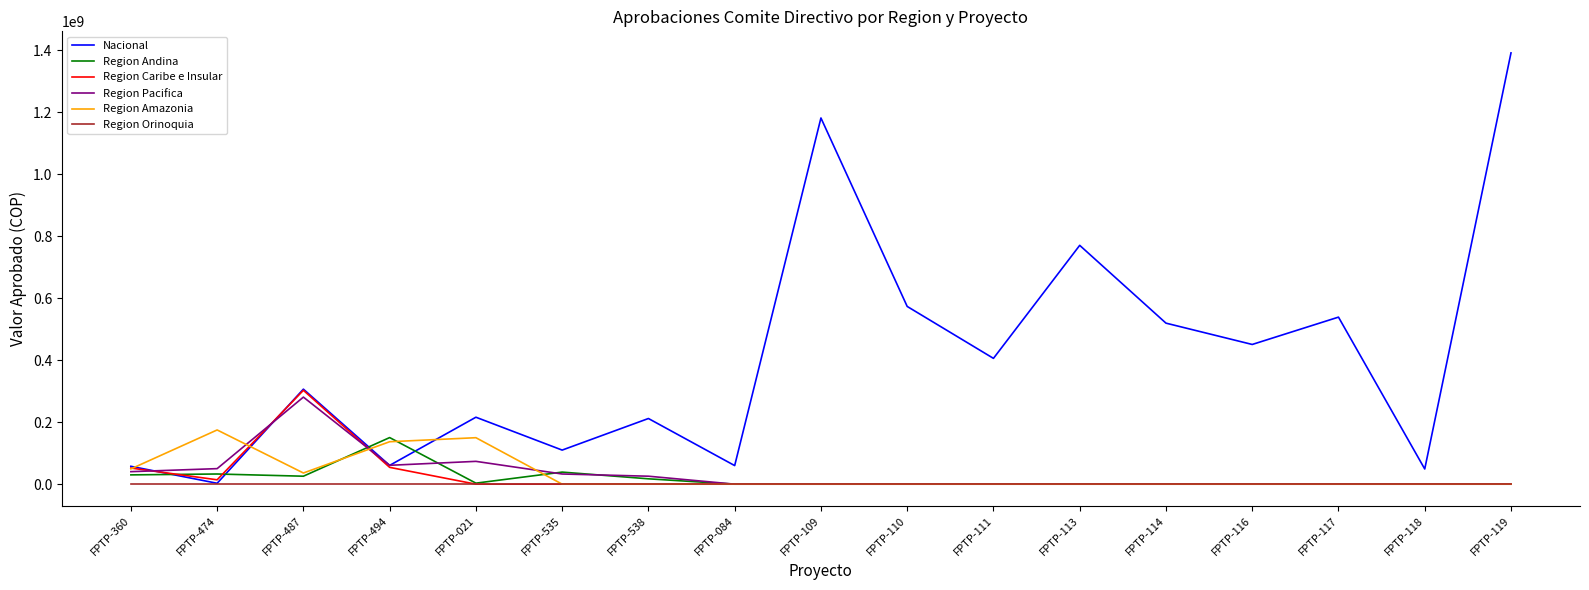

What is the greatest value displayed?

1391955000